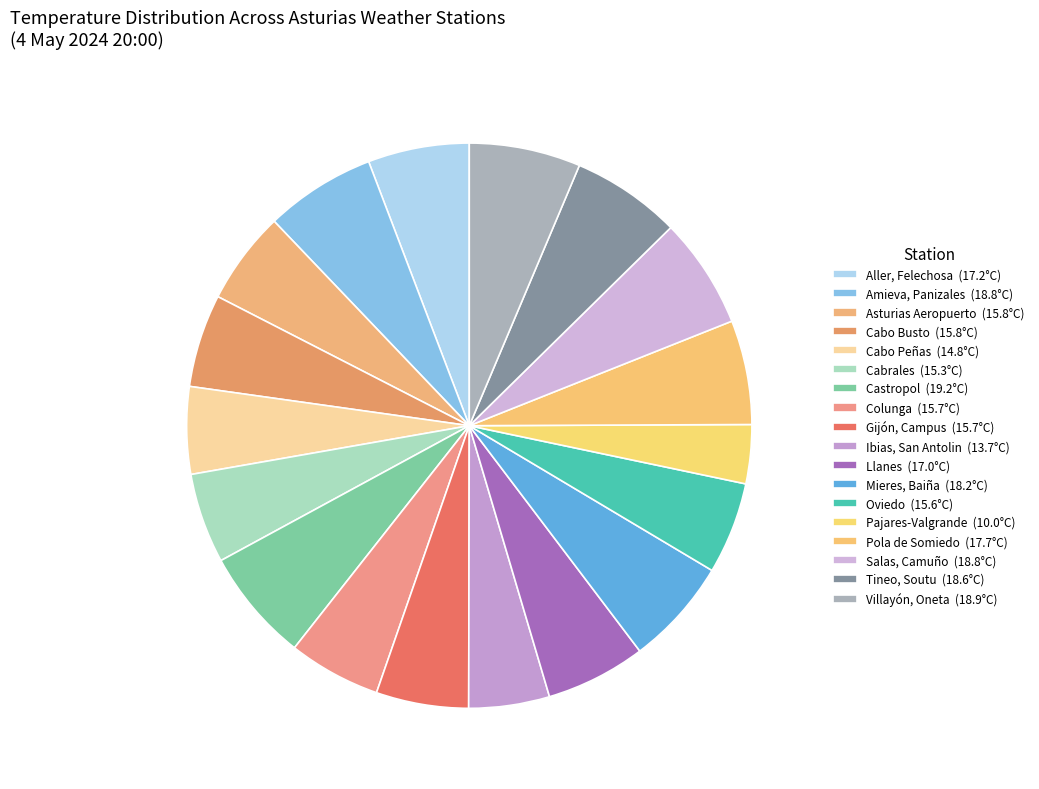

The Colunga slice represents 13% of the pie. True or false?

False